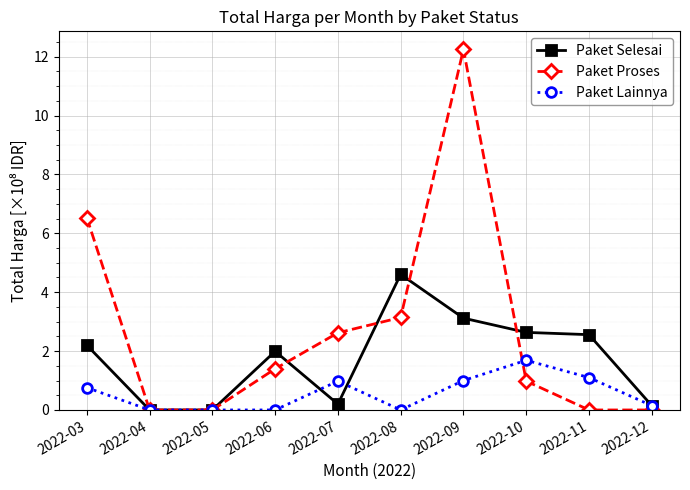

What is the difference between the maximum and second lowest values in the Paket Selesai series?

4.6